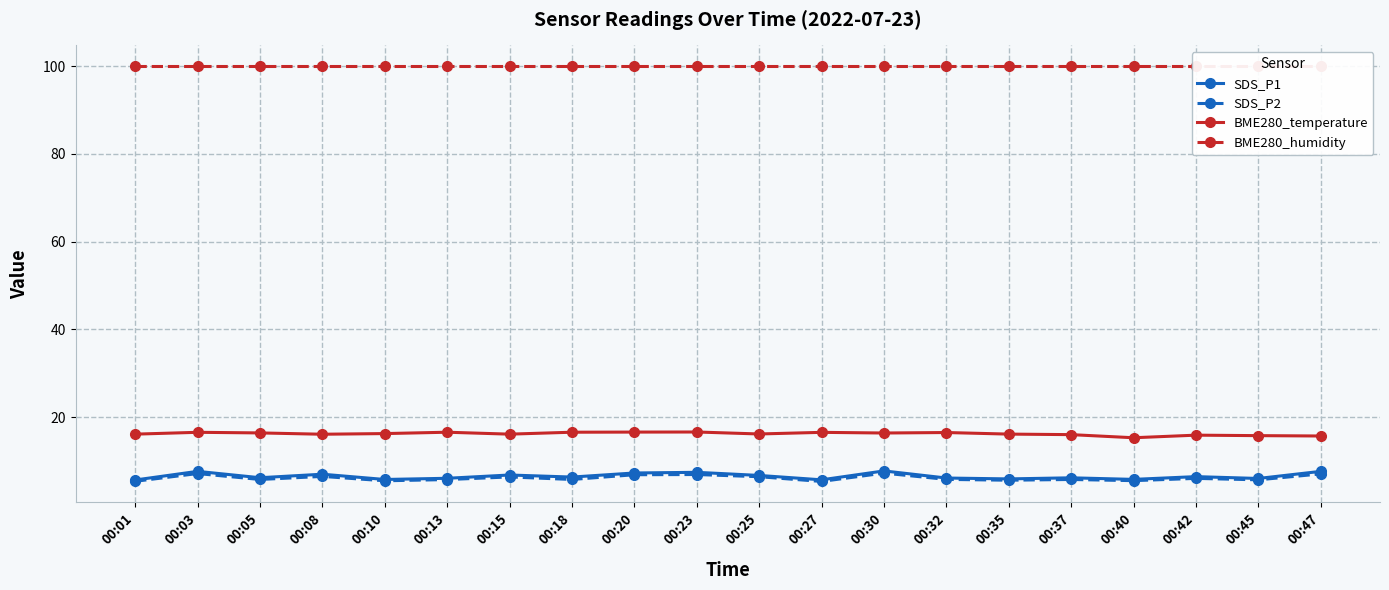

Is the value of BME280_temperature at 00:01 greater than the value of SDS_P1 at 00:27?

Yes